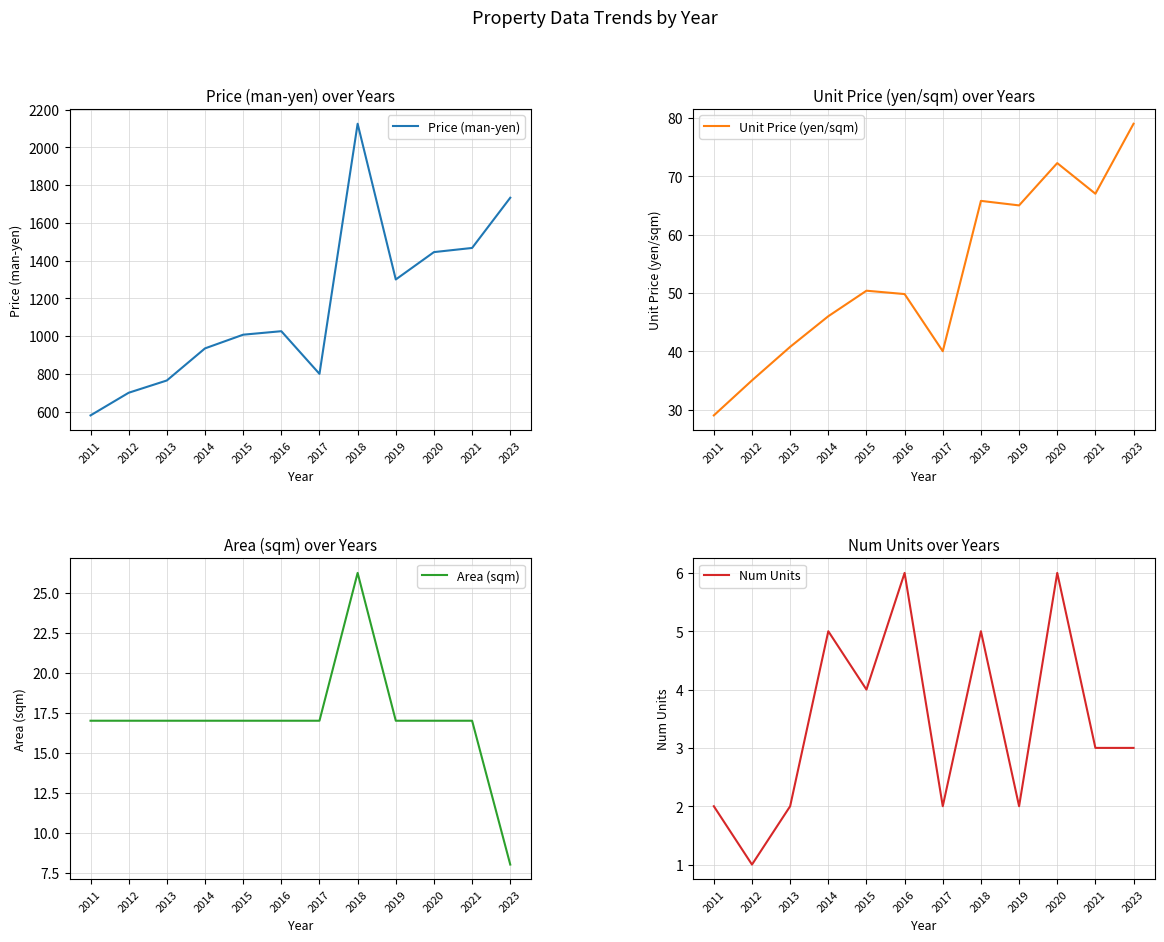

Which series has the largest total across all categories?

Price (man-yen)